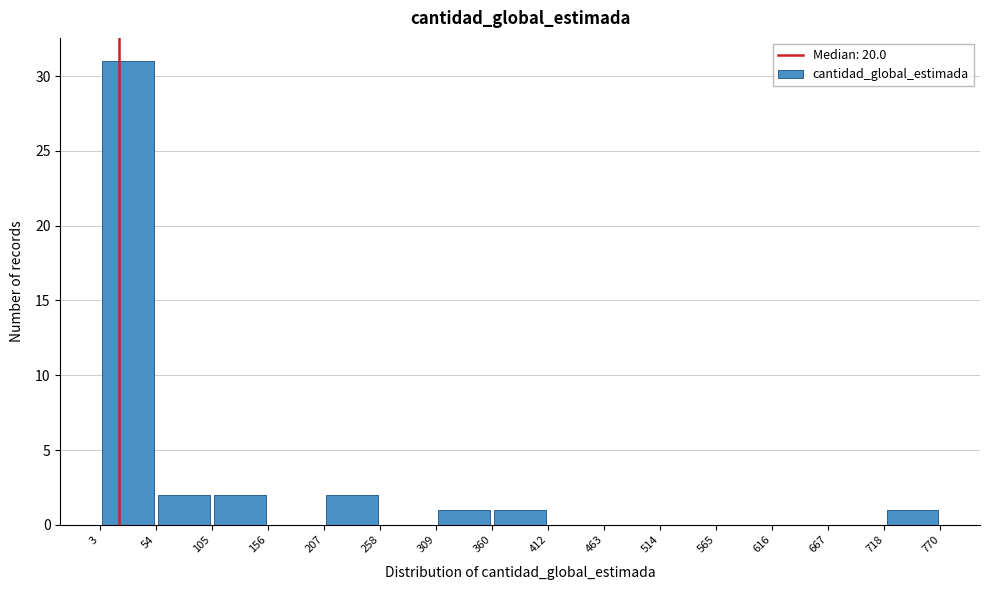

Which range on the x-axis has the tallest bar?

3 to 54